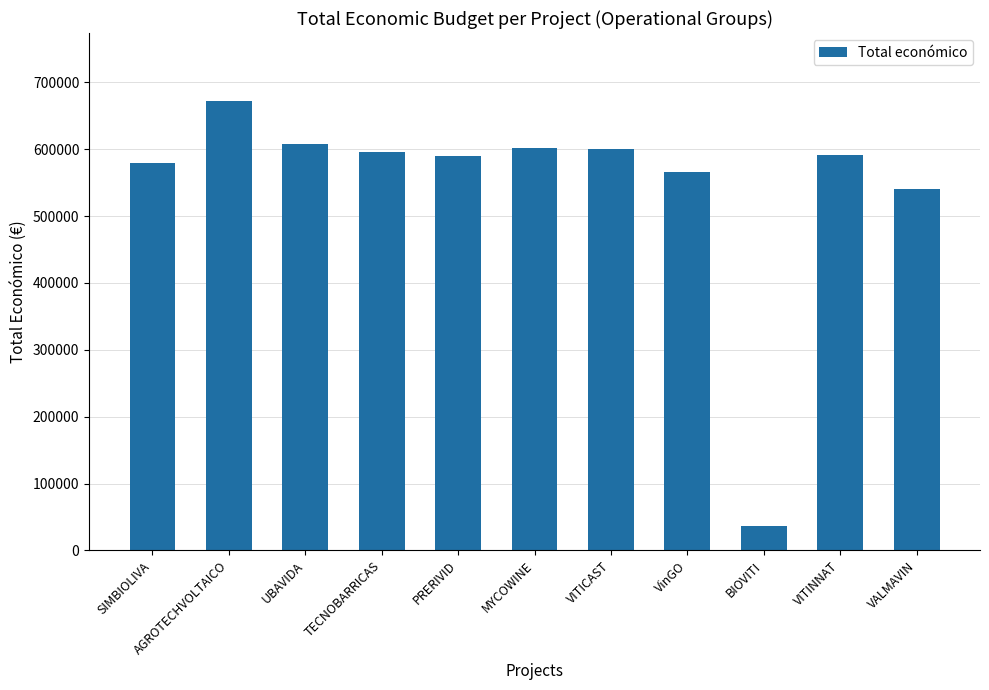

True or false: the data shows 187223.7 at VALMAVIN.

False